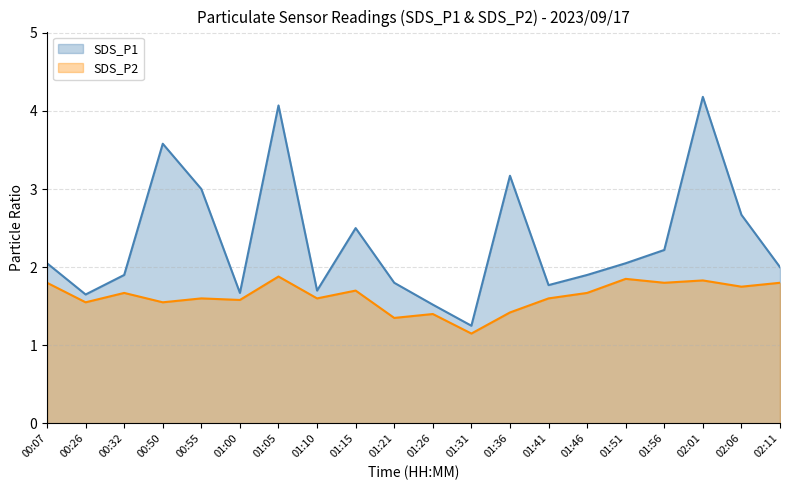

What is the minimum value for SDS_P2?

1.1